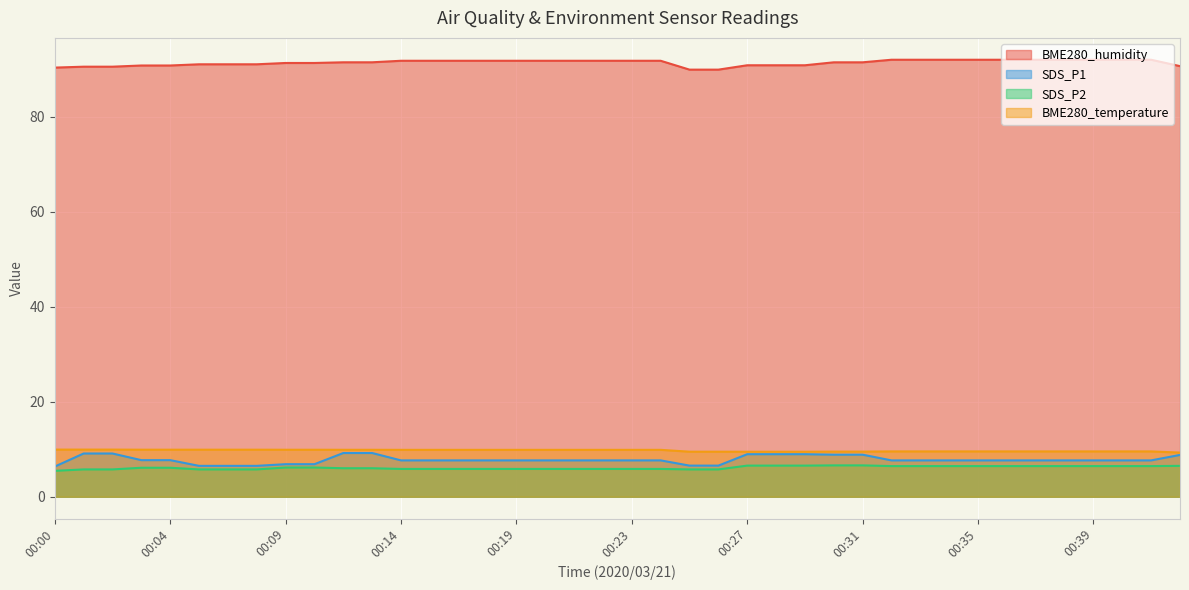

What value does the BME280_temperature series have at 00:39?

9.5